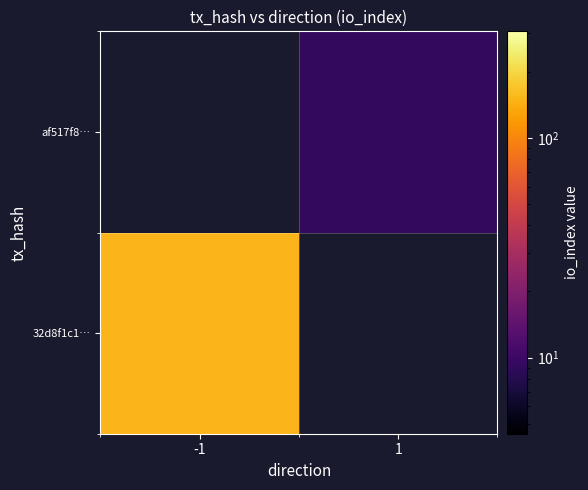

Read the af517f8… value at 1.

9.0